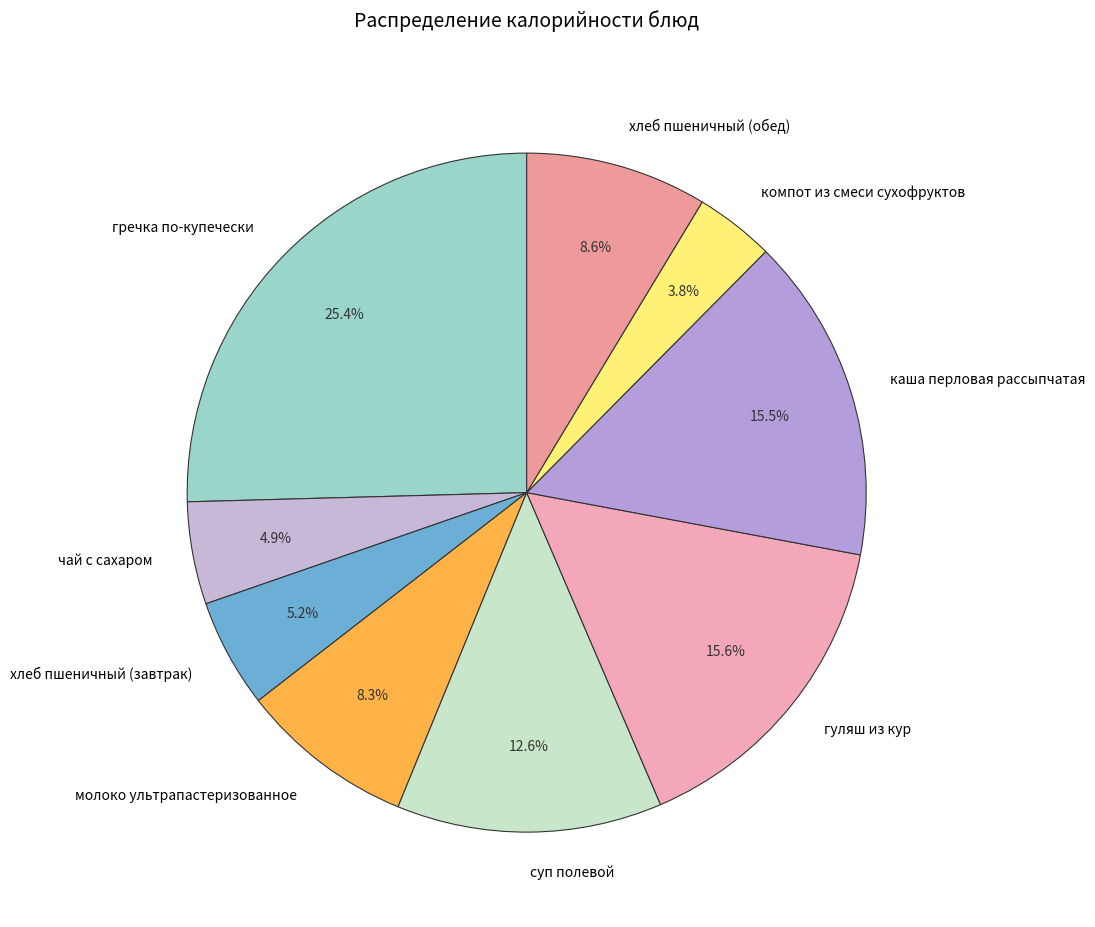

Approximately how many times larger is the value at суп полевой compared to каша перловая рассыпчатая?

0.8